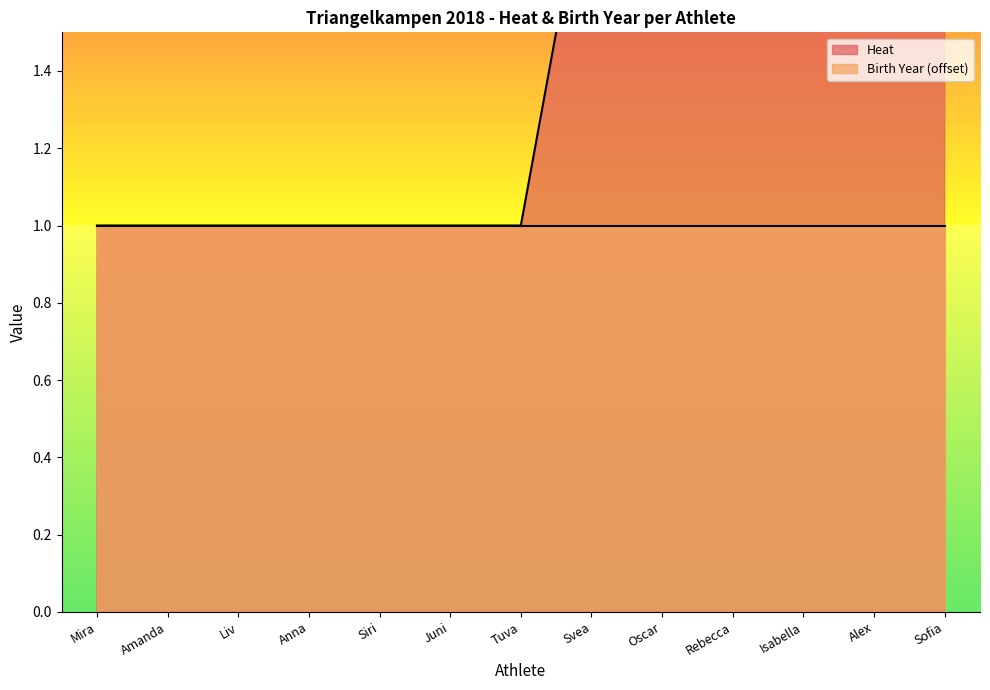

Which label corresponds to the largest value in the chart?

Svea